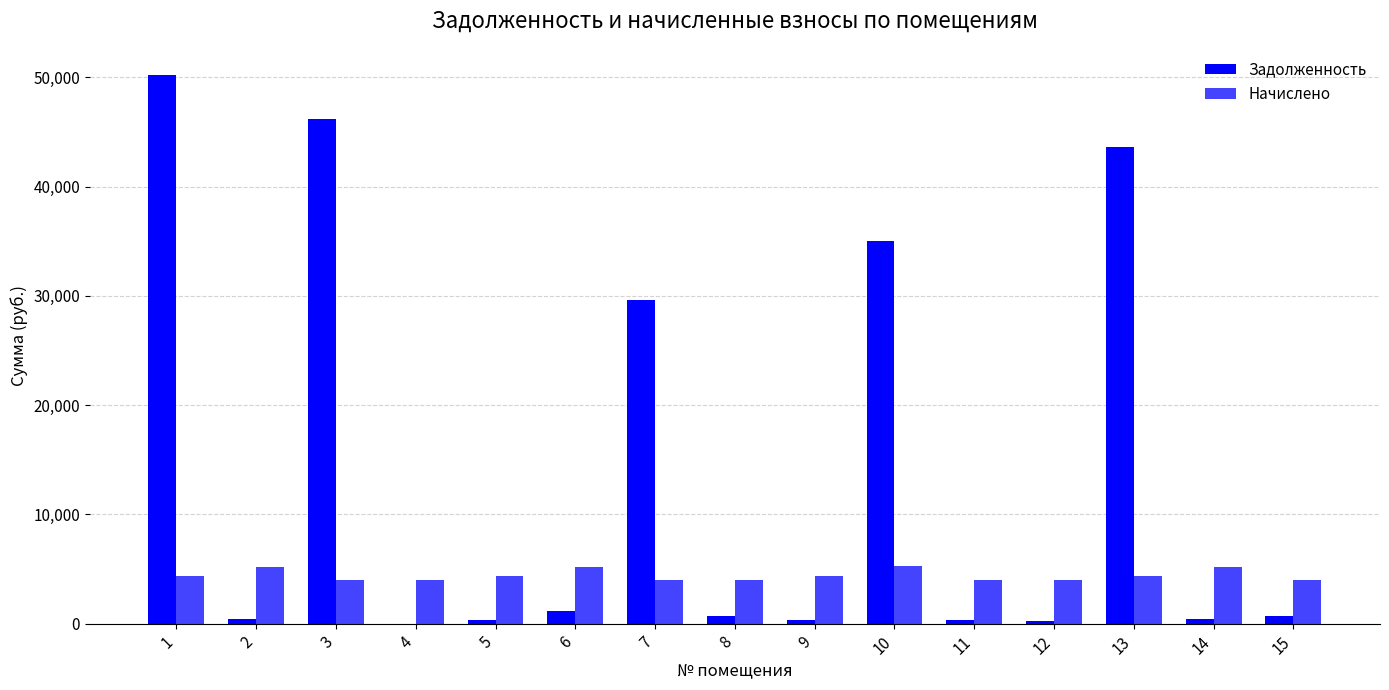

True or false: Начислено has a value of 4001.4 at 4.

True